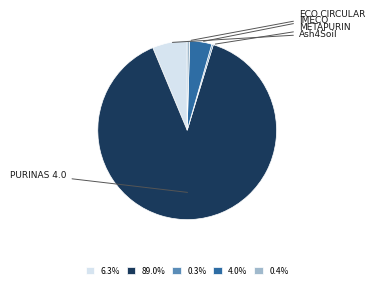

What portion of the pie excludes PURINAS 4.0?

11.0%